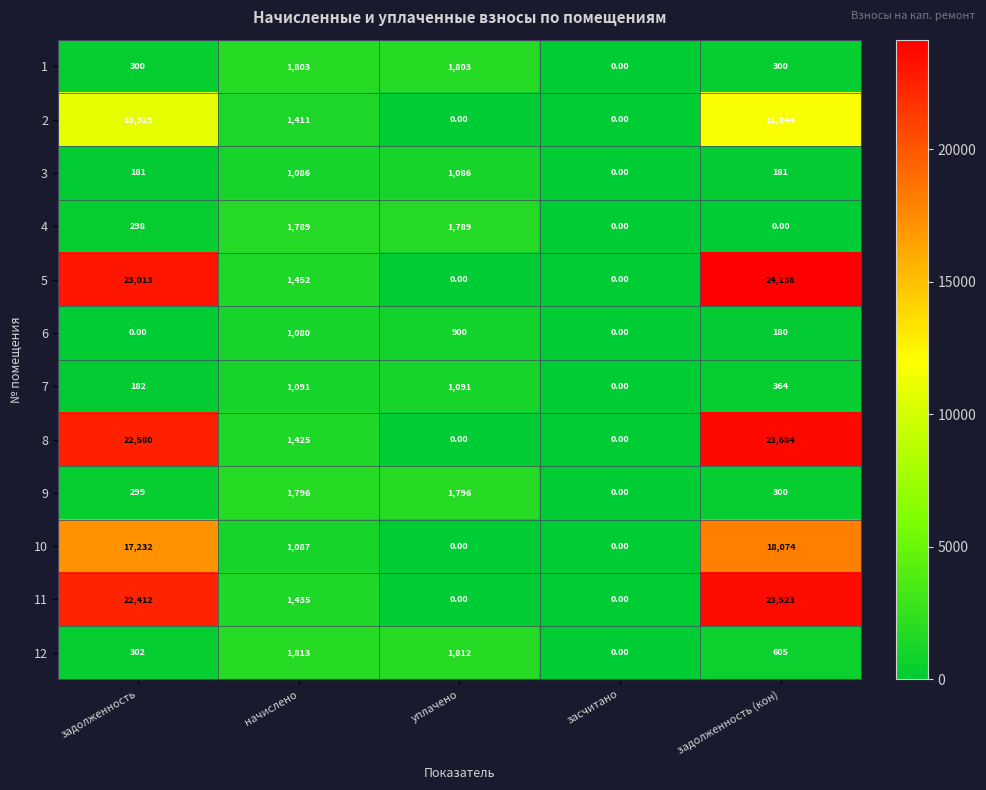

How many data points does each series have?

5